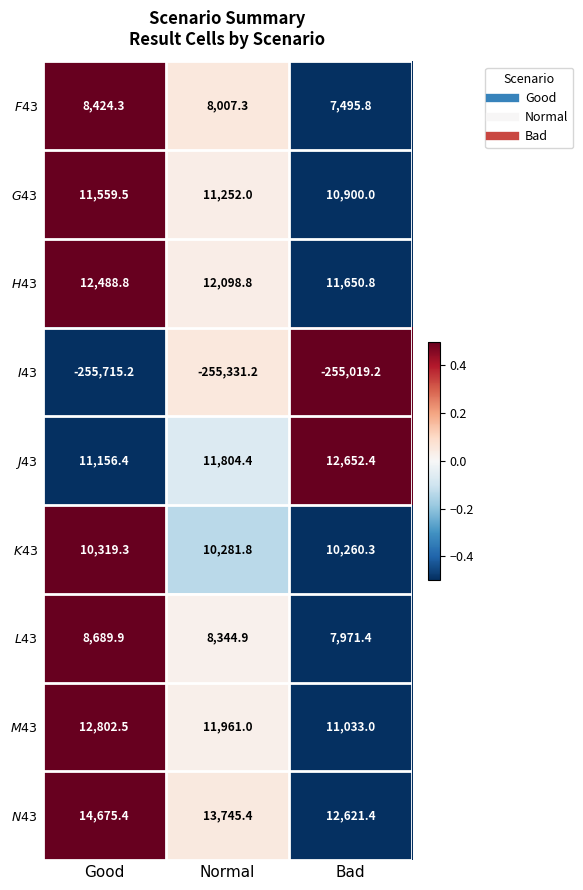

Which series has the largest total across all categories?

$N$43